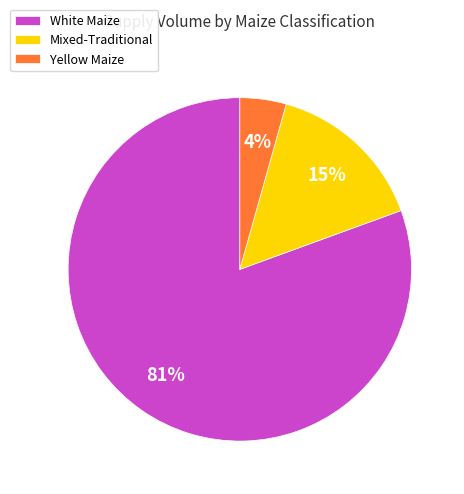

Does any single category account for the majority?

Yes